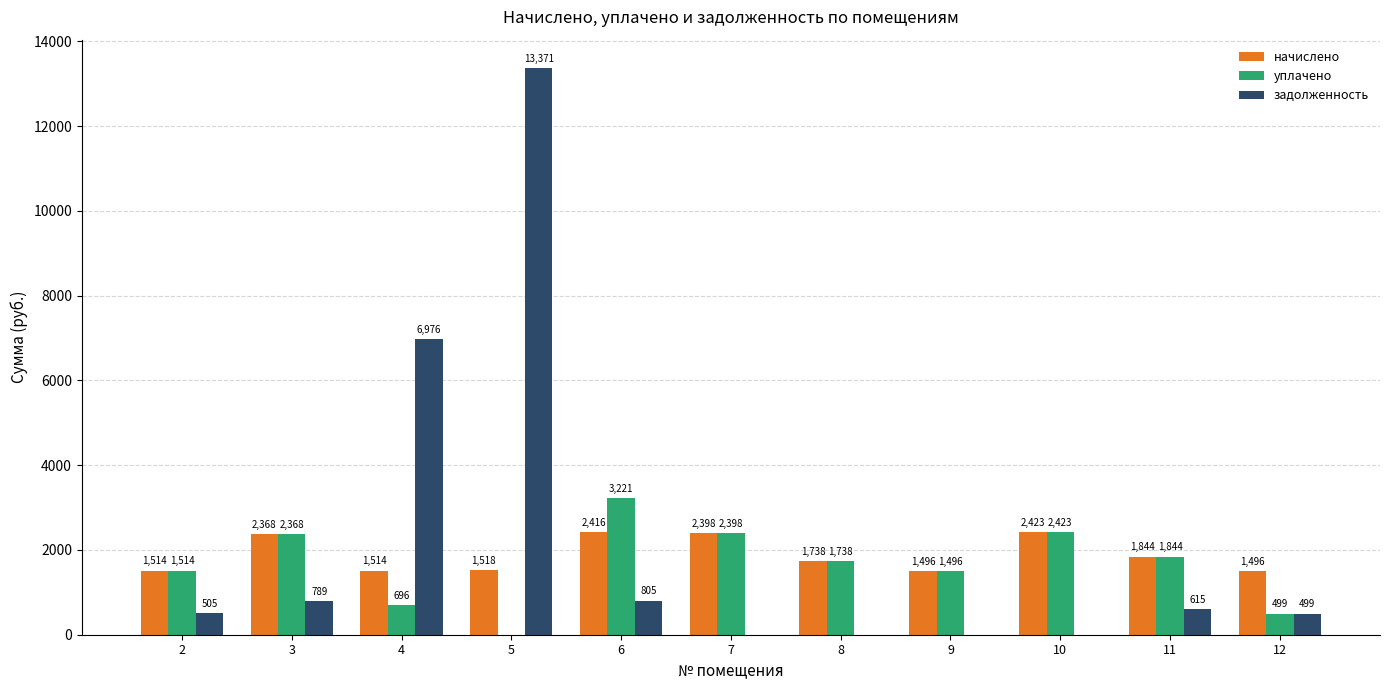

How many positive values does the уплачено series have?

10